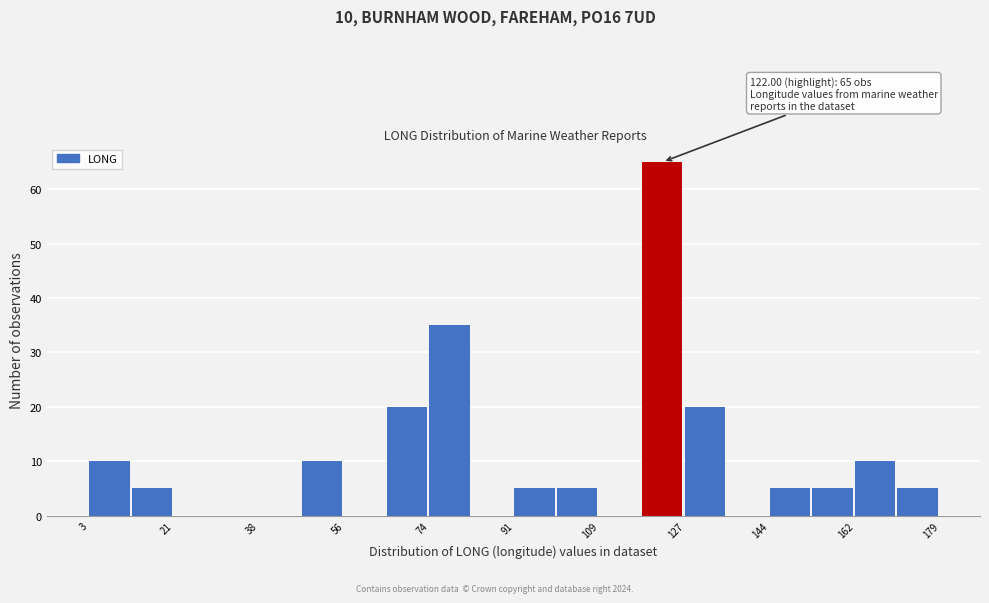

Which range on the x-axis has the tallest bar?

118 to 126